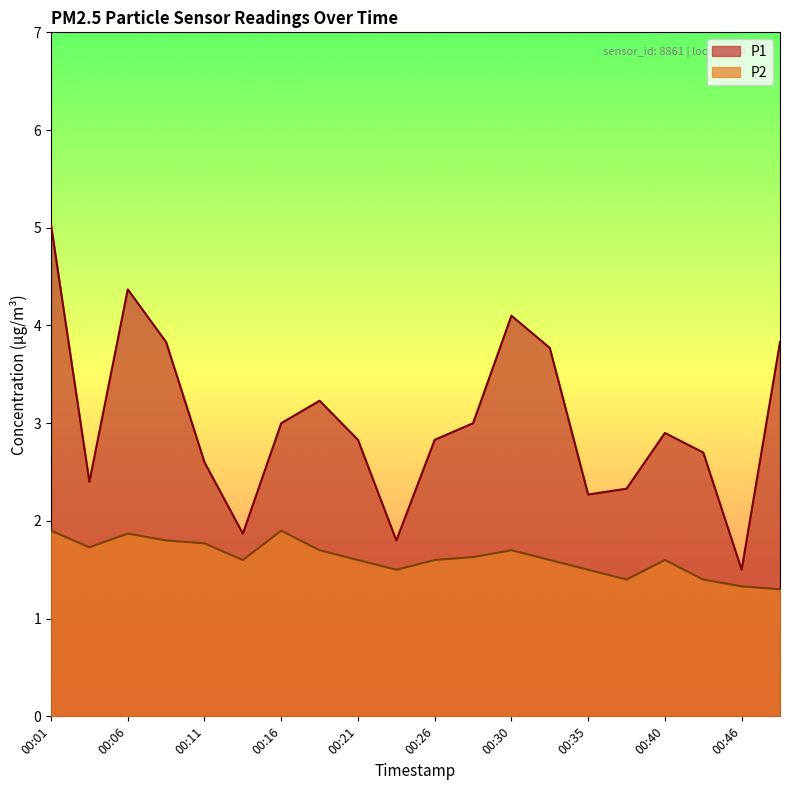

At which category is the sum across all series the highest?

00:01